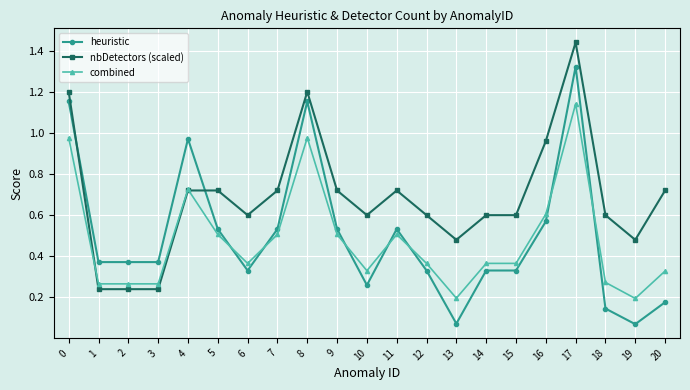

List the series in order of their peak value, highest first.

nbDetectors (scaled), heuristic, combined